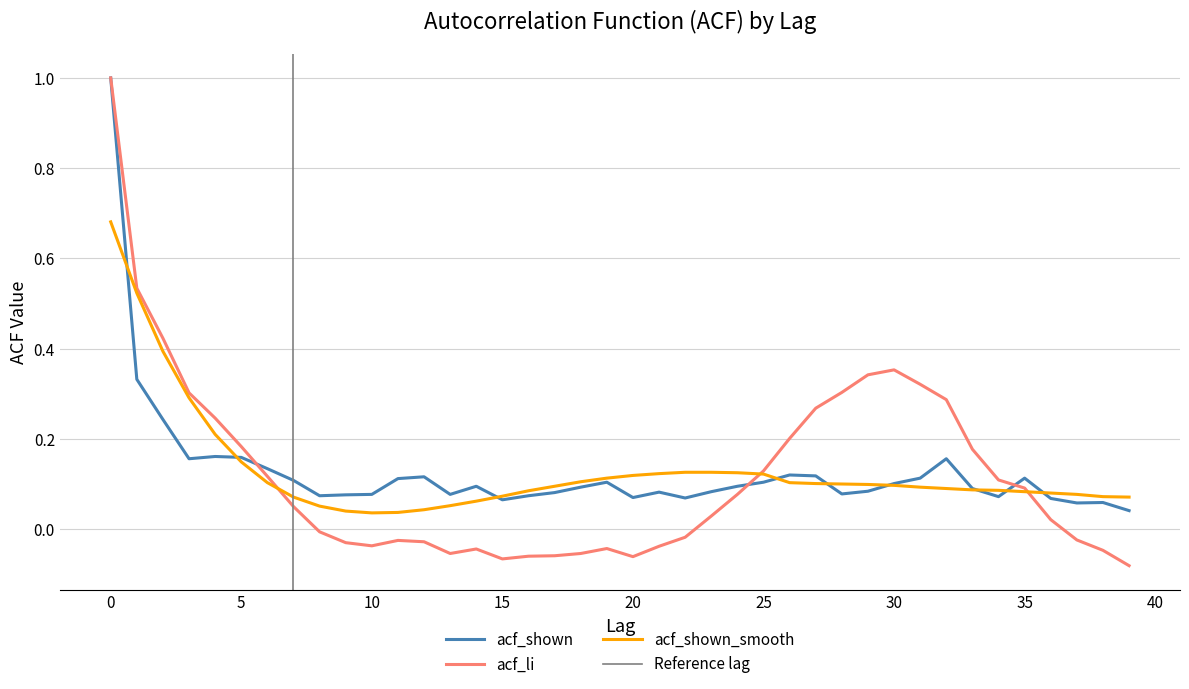

How many data points does each series have?

40